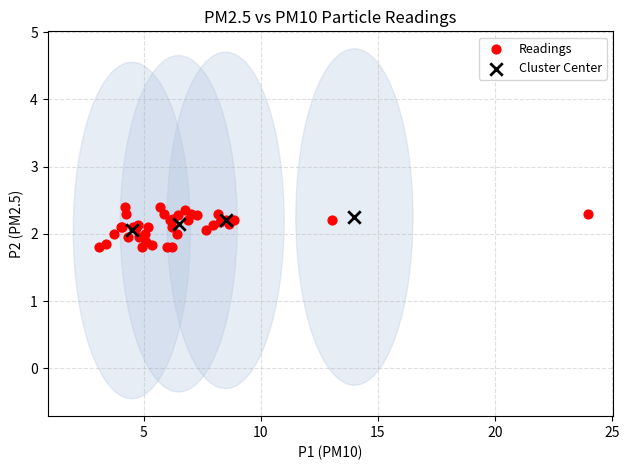

Which series reaches the minimum Y coordinate?

Readings